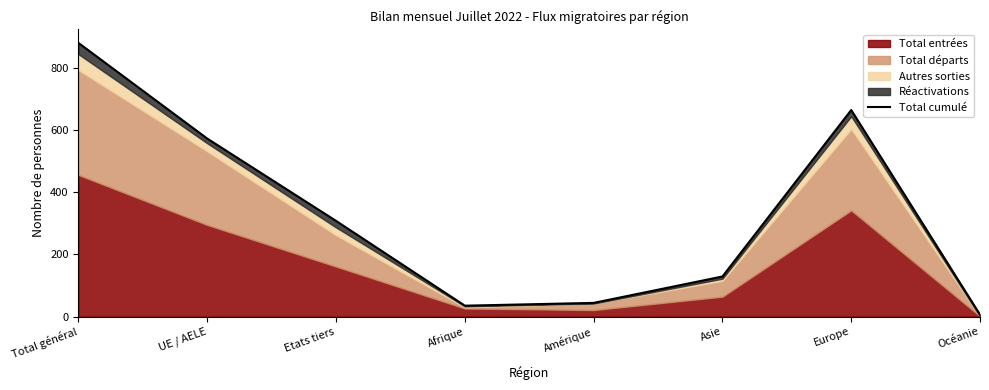

Which has a higher value, UE / AELE or Asie?

UE / AELE